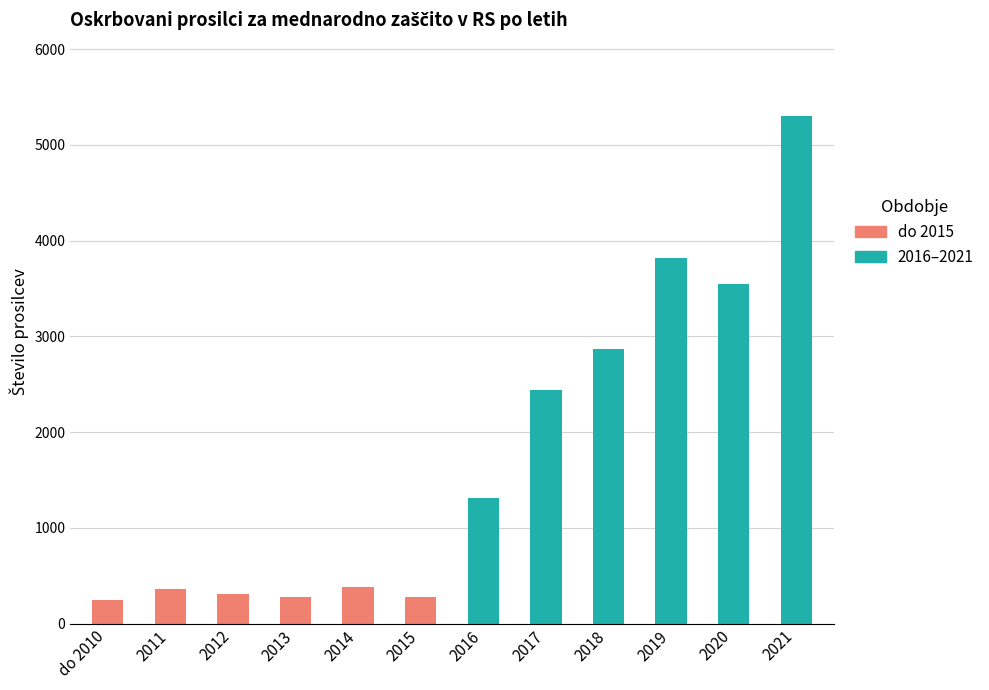

What is the difference between the values at 2019 and 2014?

3436